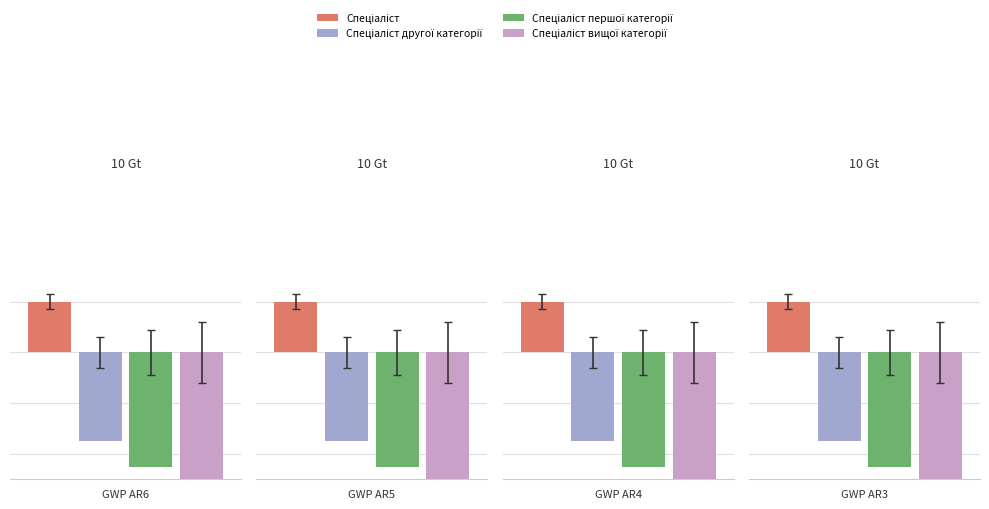

At which label is the value closest to 2?

Спеціаліст другої категорії